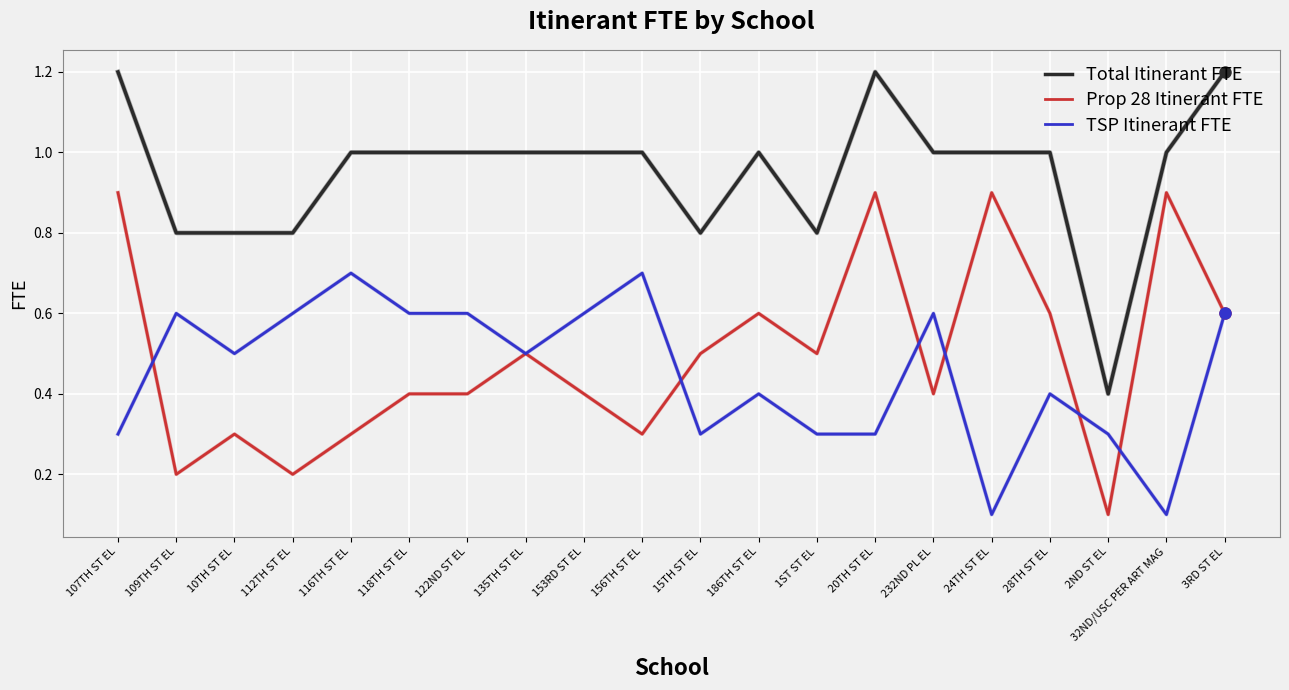

What is the sum of the Prop 28 Itinerant FTE values at 3RD ST EL and 232ND PL EL?

1.0